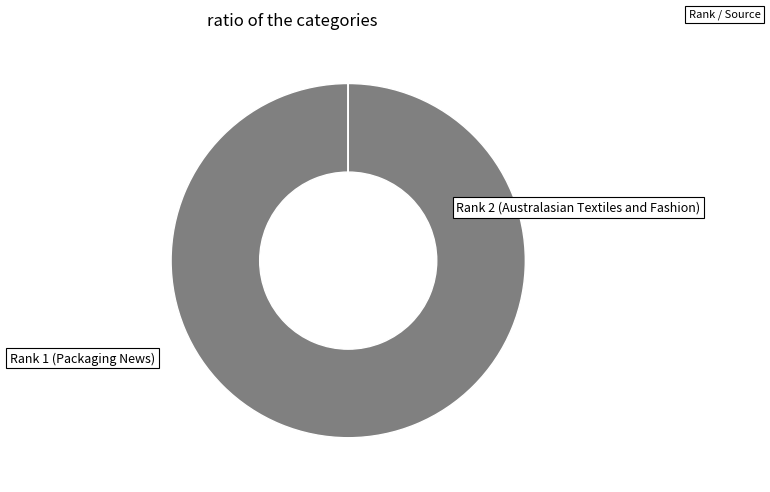

Is it true that Rank 1 (Packaging News) is 100% of the pie?

True